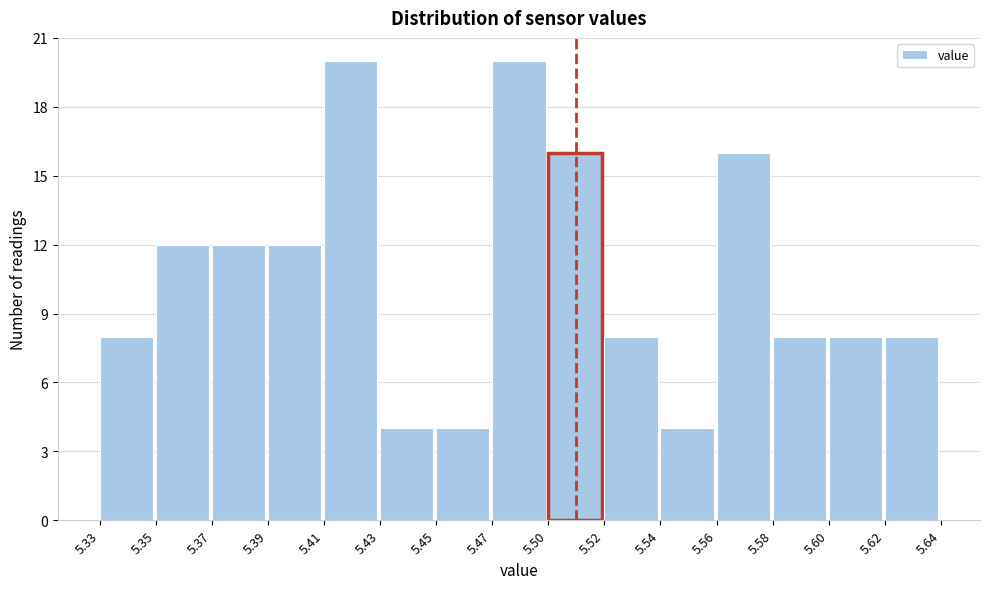

Reading left to right, list all the values displayed in this chart.

5.33=8	5.35=12	5.37=12	5.39=12	5.41=20	5.43=4	5.45=4	5.47=20	5.50=16	5.52=8	5.54=4	5.56=16	5.58=8	5.60=8	5.62=8